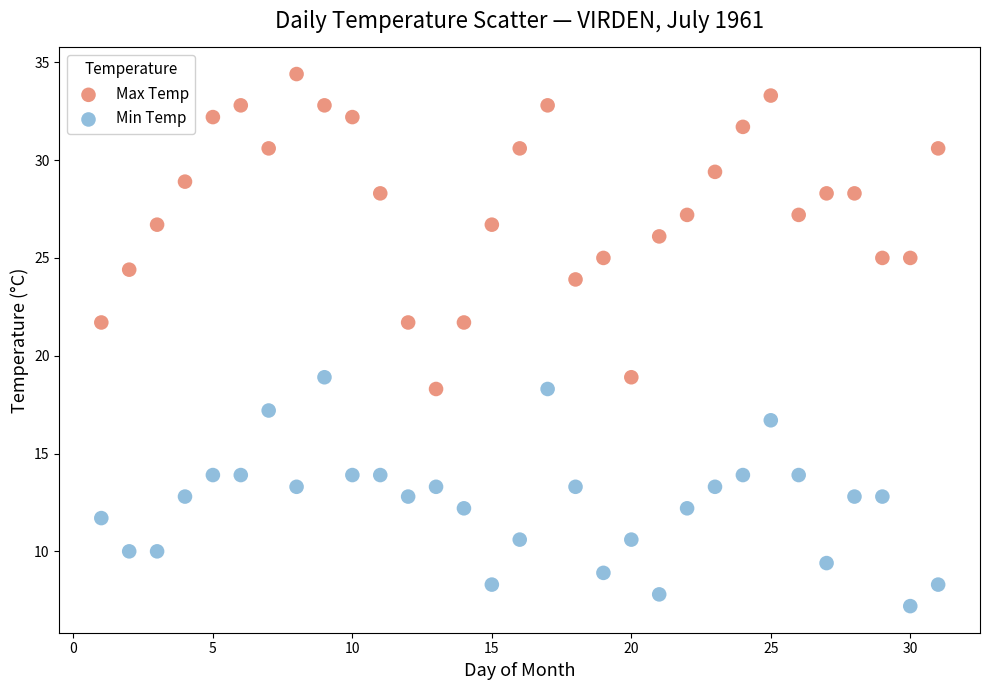

Which series has the widest spread of Y values?

Max Temp